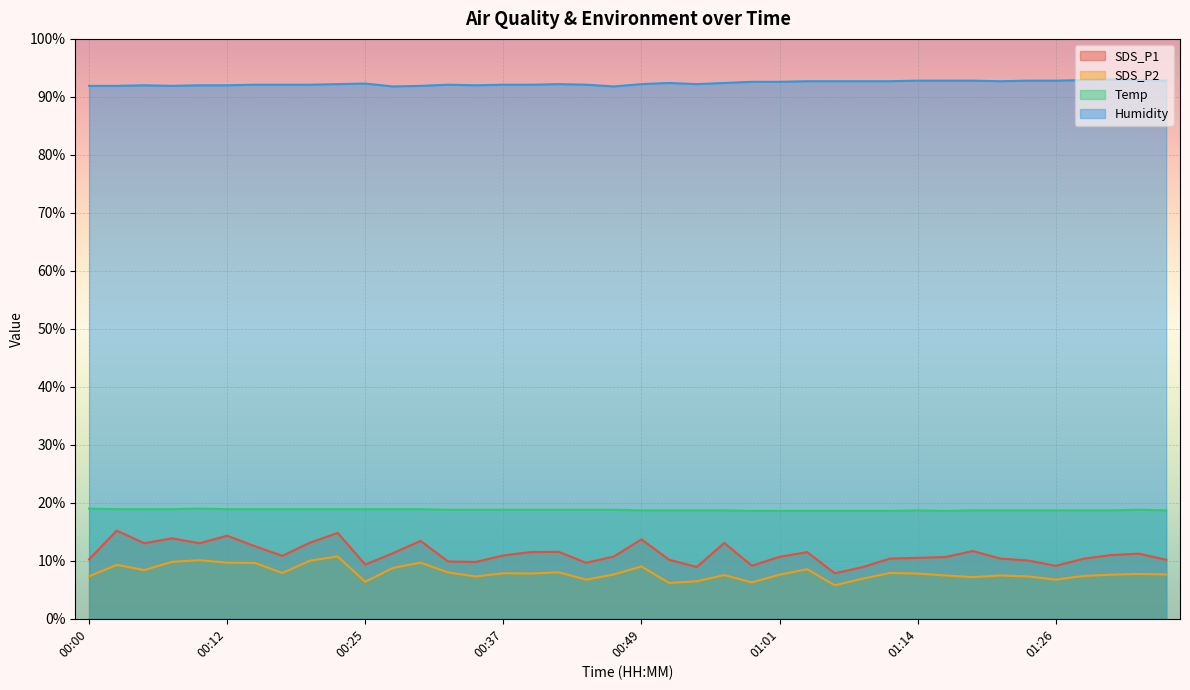

What is the spread (max minus min) of values at 01:04?

84.2